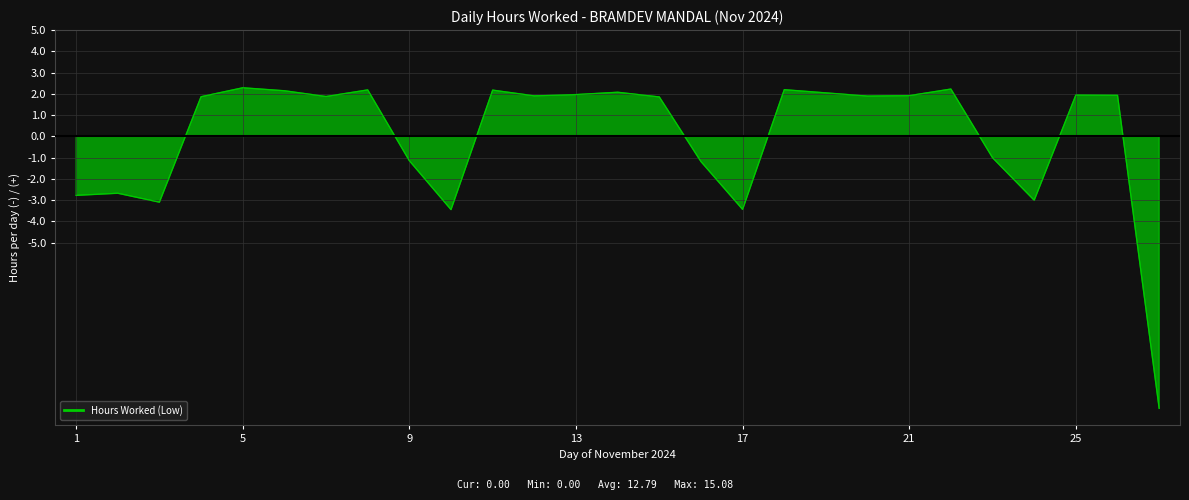

What is the smallest value displayed?

-12.8